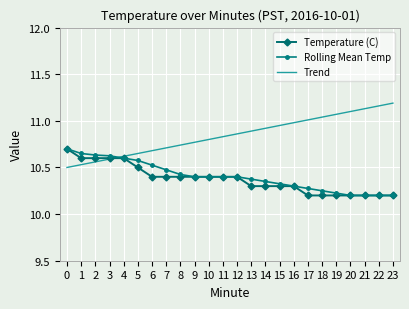

Is it true that Temperature (C) equals 10.6 at 2?

True